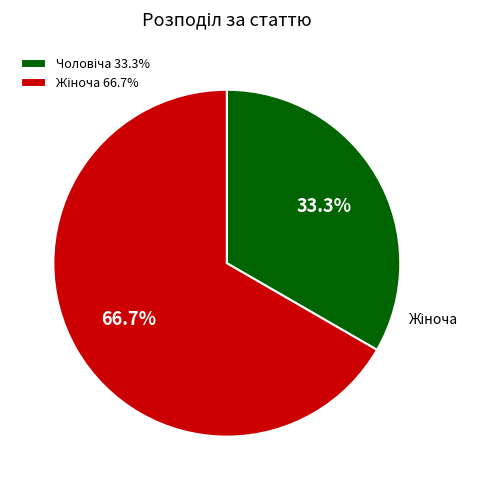

To the nearest percent, what is the average slice percentage?

50%